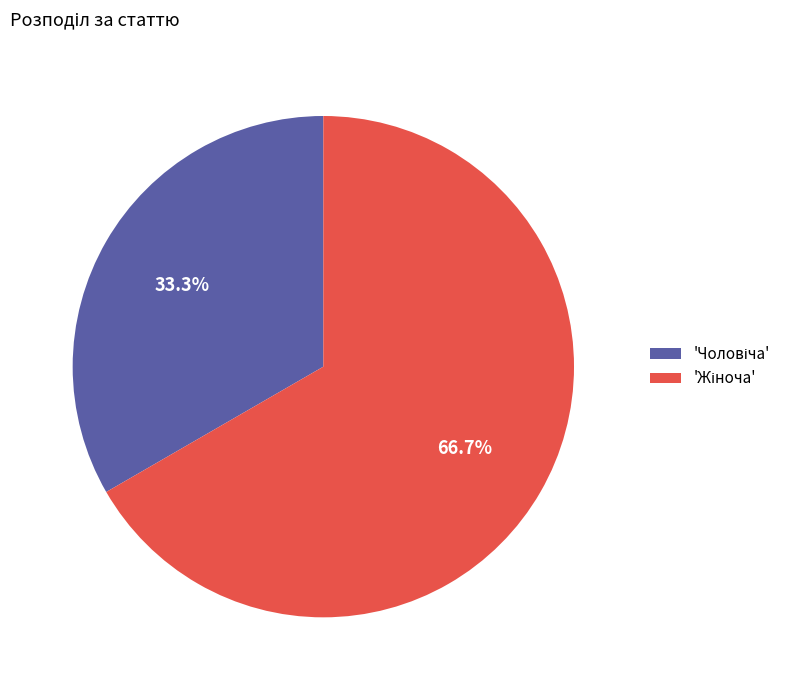

Does any single category account for the majority?

Yes